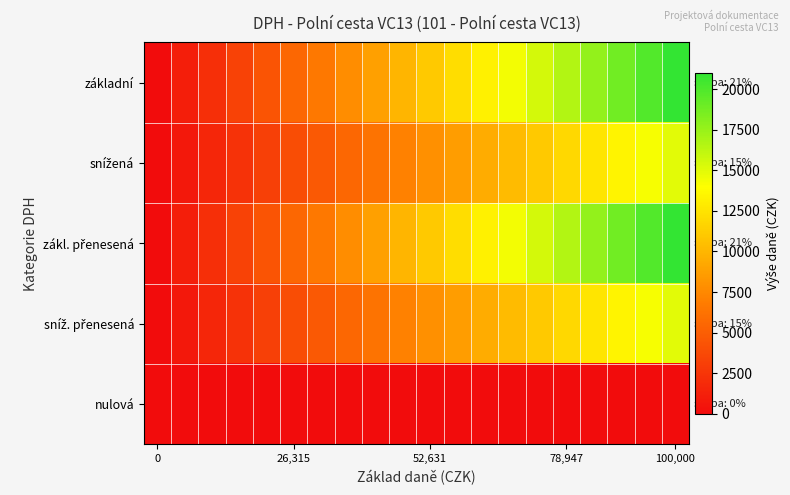

What is the maximum value shown in the chart?

21000.0